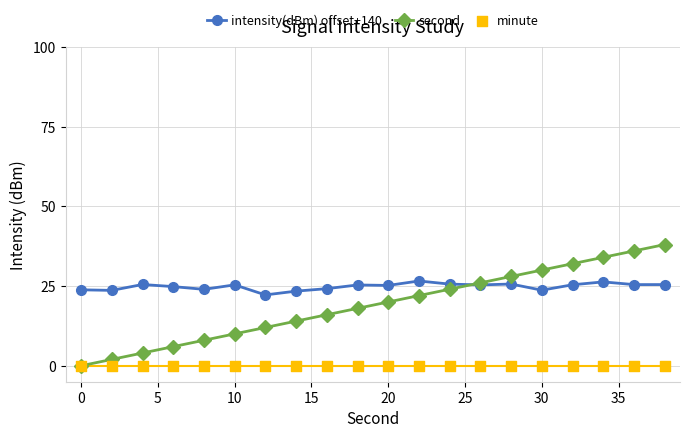

Which series reaches the minimum Y coordinate?

second